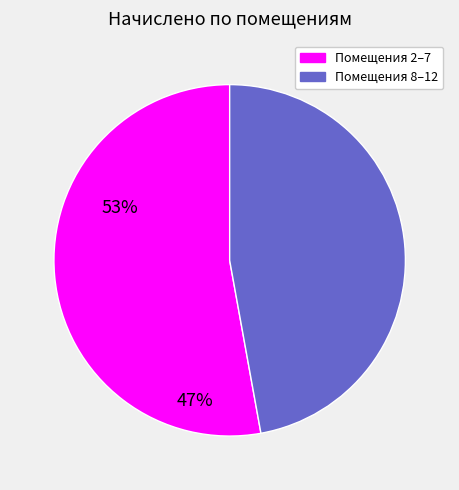

Approximately how many times larger is the value at Помещения 8–12 compared to Помещения 2–7?

0.9